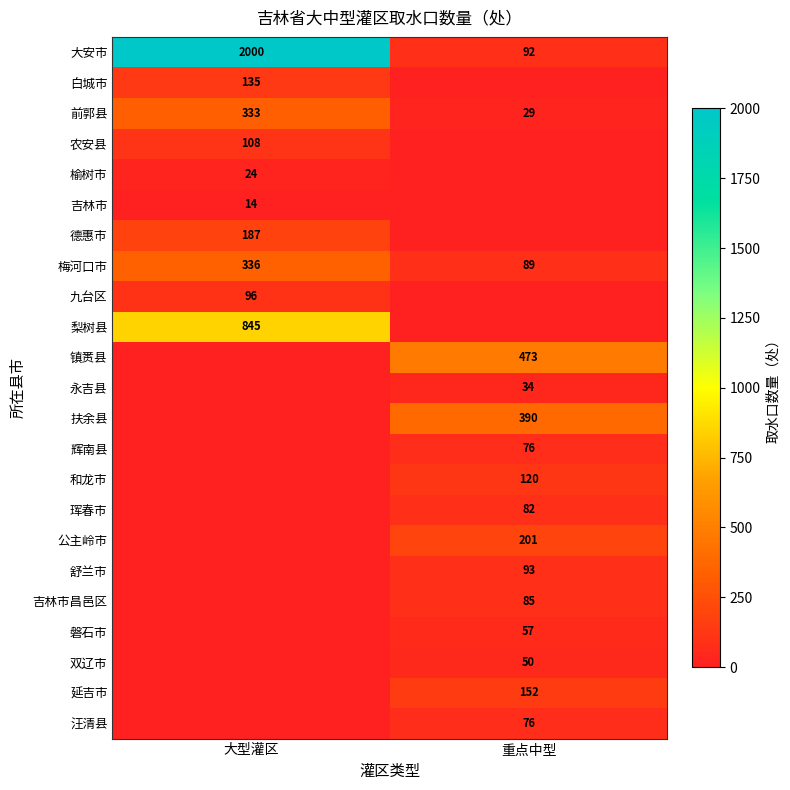

The 双辽市 series shows 87 at 重点中型. True or false?

False